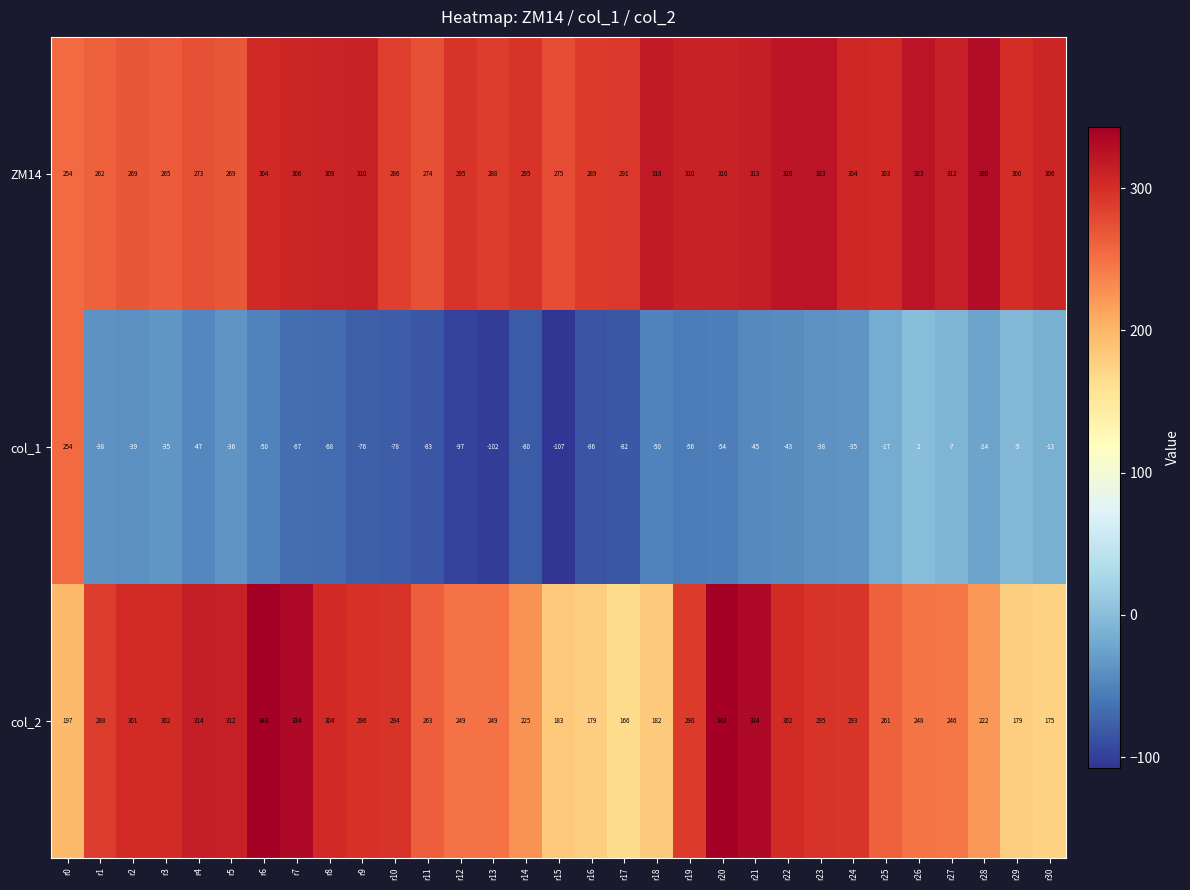

What is the maximum value for ZM14?

330